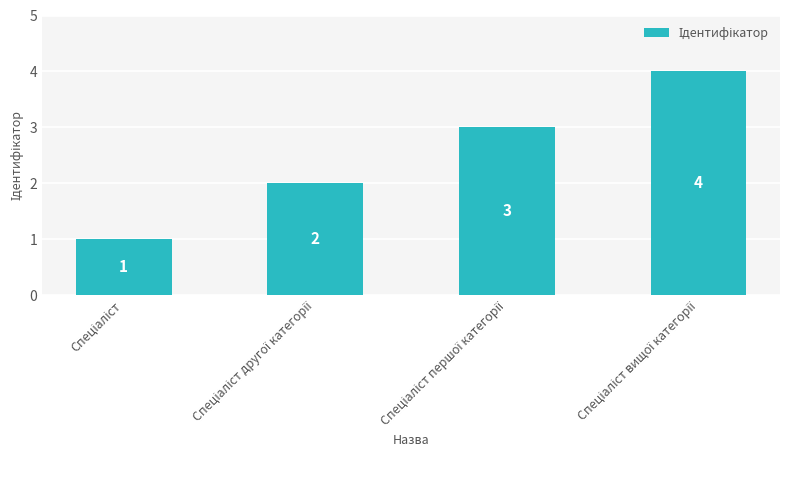

Reading left to right, list all the values displayed in this chart.

1	2	3	4